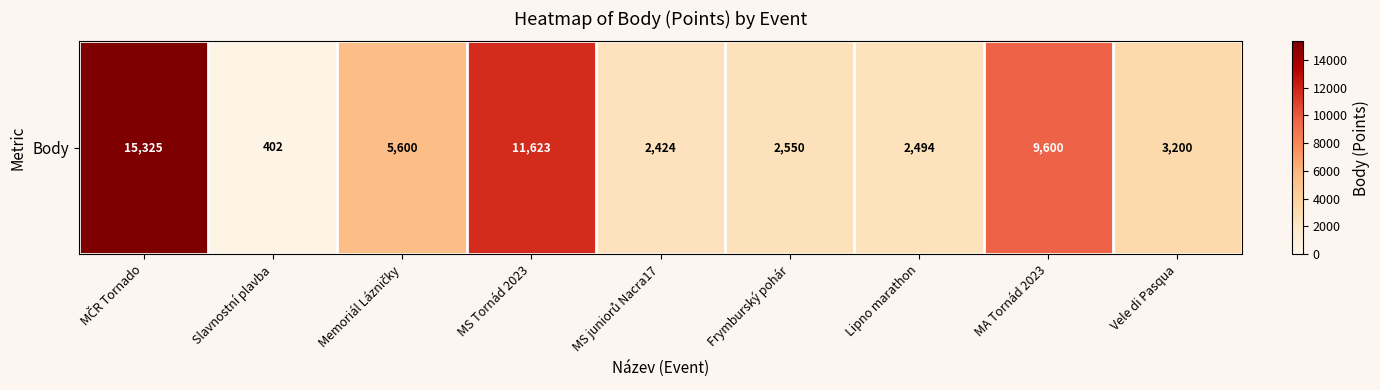

Rank the categories by value from lowest to highest.

Slavnostní plavba, MS juniorů Nacra17, Lipno marathon, Frymburský pohár, Vele di Pasqua, Memoriál Lázničky, MA Tornád 2023, MS Tornád 2023, MČR Tornado